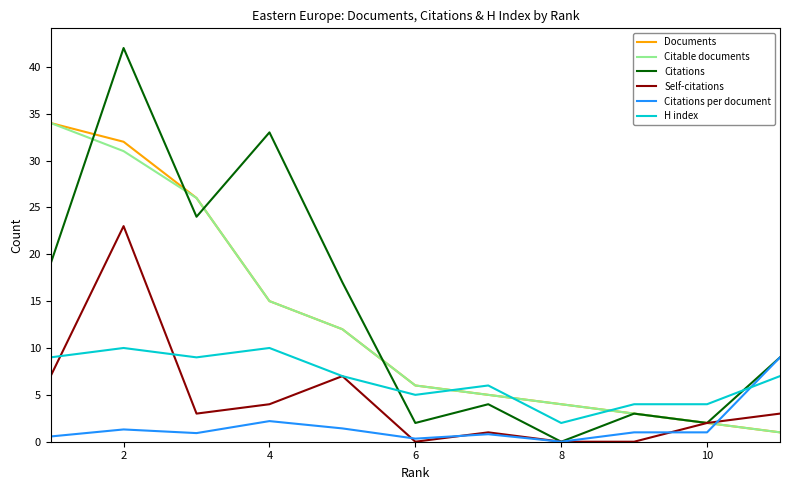

Which series has the widest spread of values?

Citations